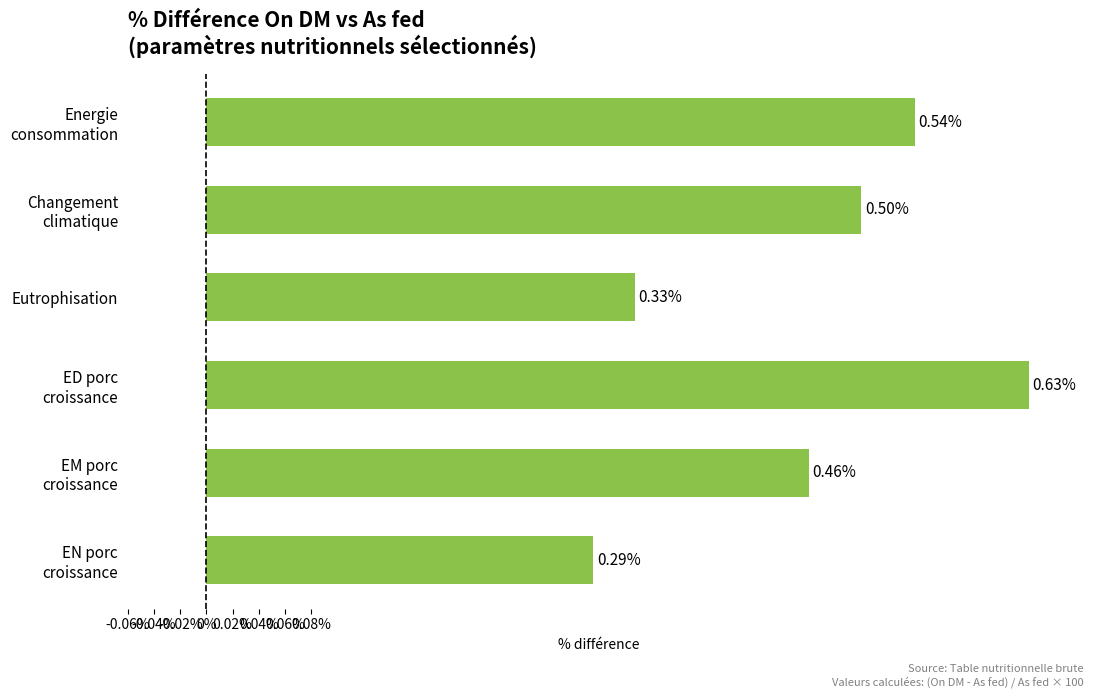

Rank the categories by value from highest to lowest.

ED porc
croissance, Energie
consommation, Changement
climatique, EM porc
croissance, Eutrophisation, EN porc
croissance